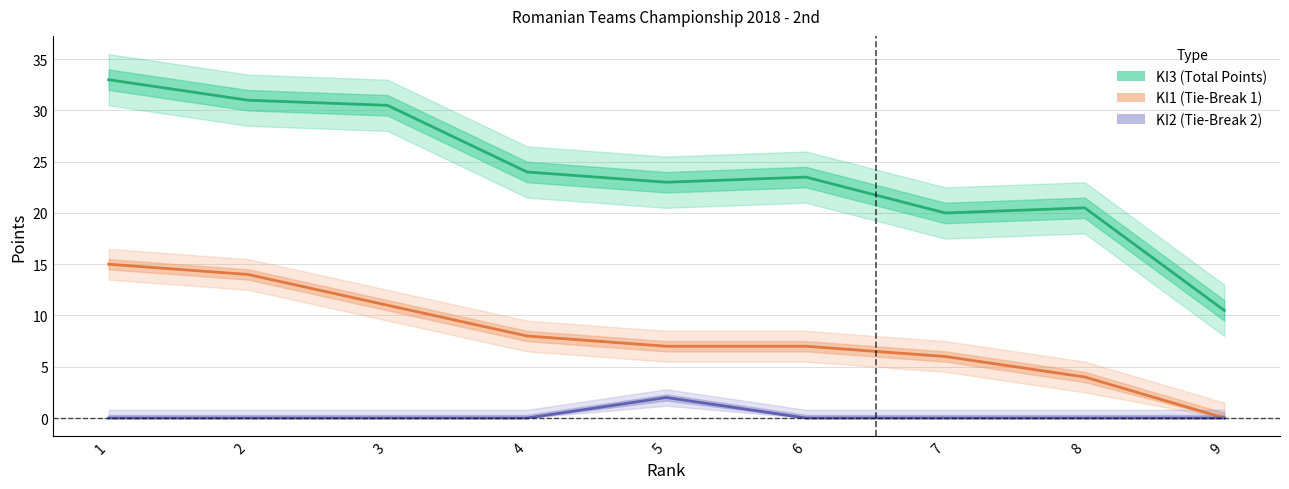

Is this an area chart (filled region under the line)?

No